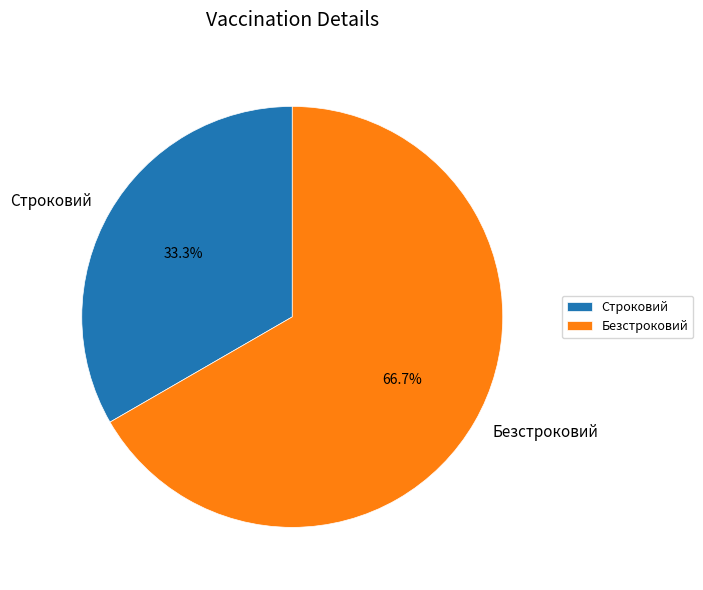

The Безстроковий slice represents 81% of the pie. True or false?

False